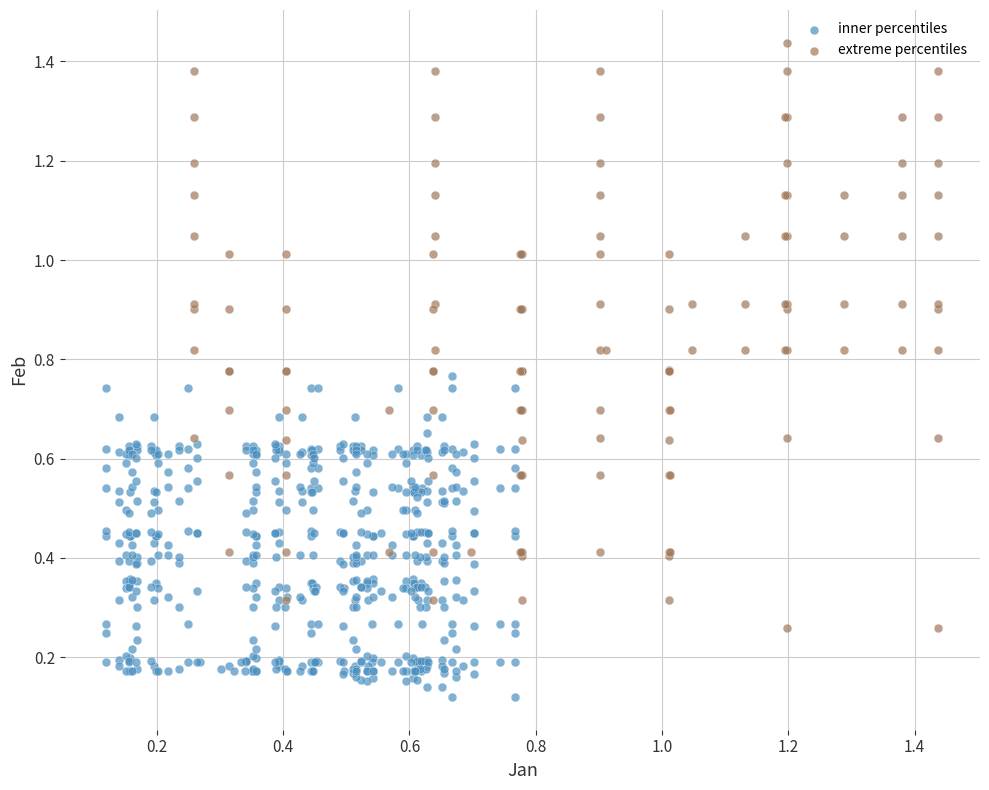

Which series reaches the minimum Y coordinate?

inner percentiles